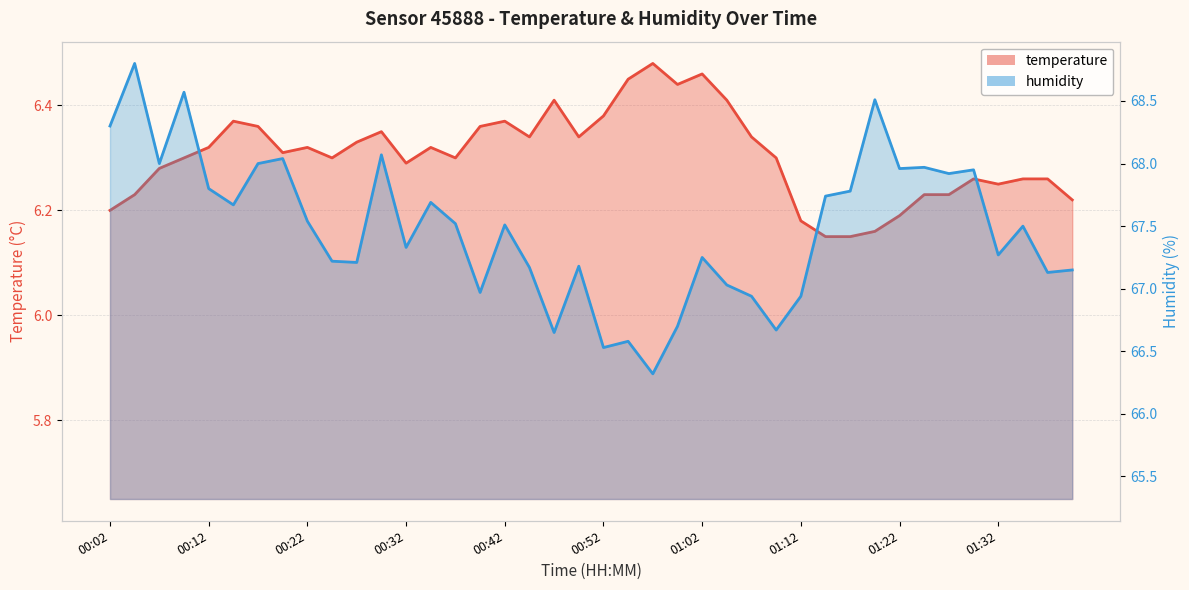

At which category does temperature reach its first local valley?

00:19